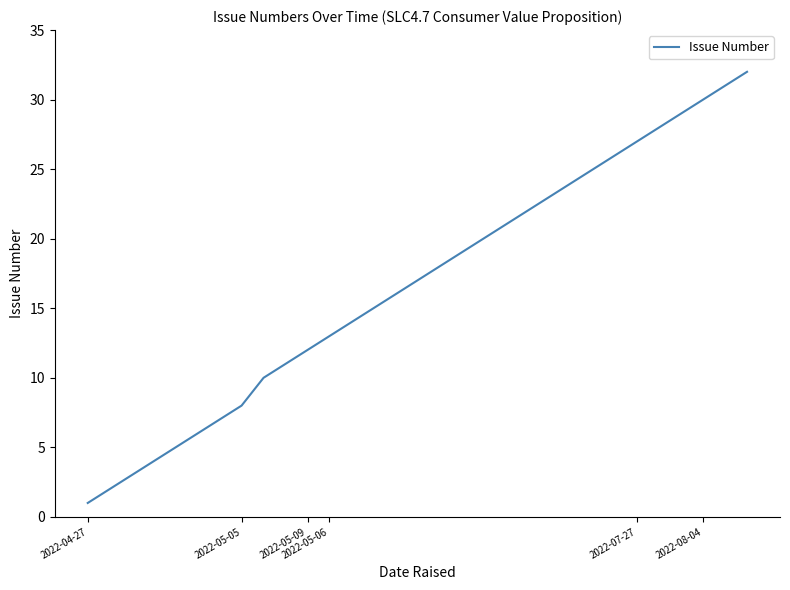

What is the average value?

17